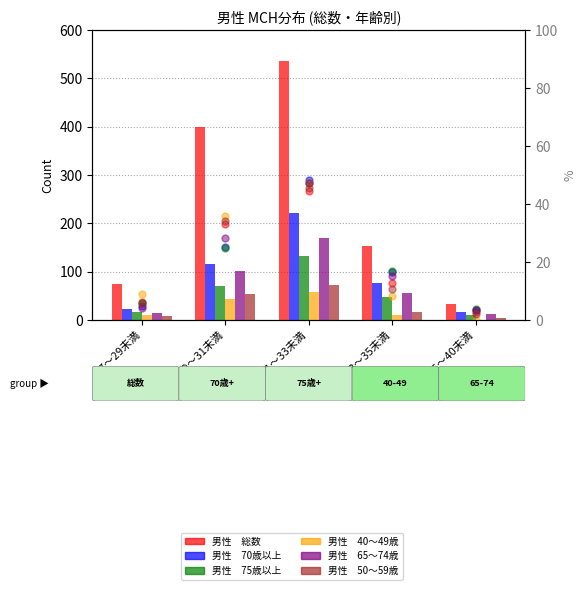

What is the label of the 1st bar from the left?

27～29未満